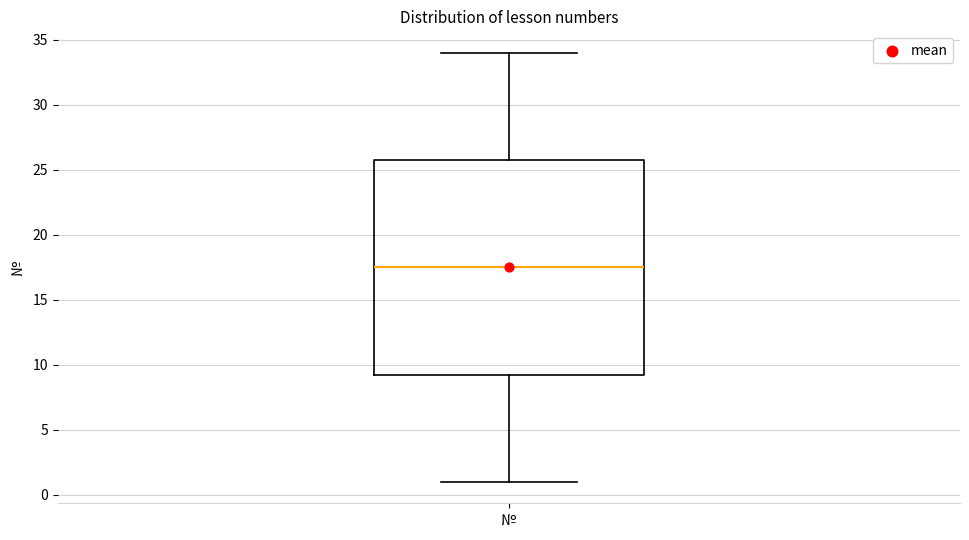

Transcribe this box plot: give where the median line is, the range the box spans, and where the two whiskers end, as read against the y-axis. The values are not printed on the chart, so give them approximately, as read against the axis.

median 17.5, box 9.5 to 26.0, whiskers 1.0 to 34.0